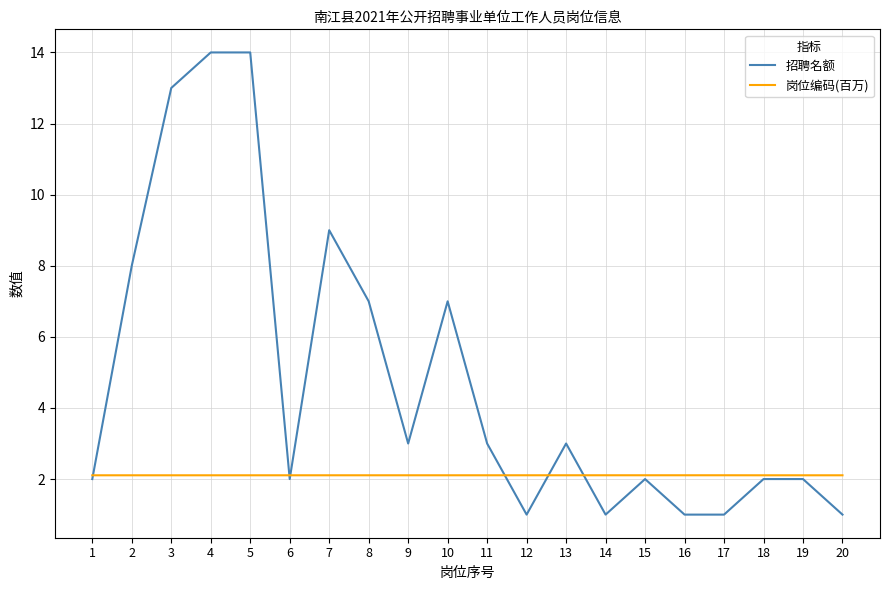

Rank the series at 3 from highest to lowest value.

招聘名额, 岗位编码(百万)